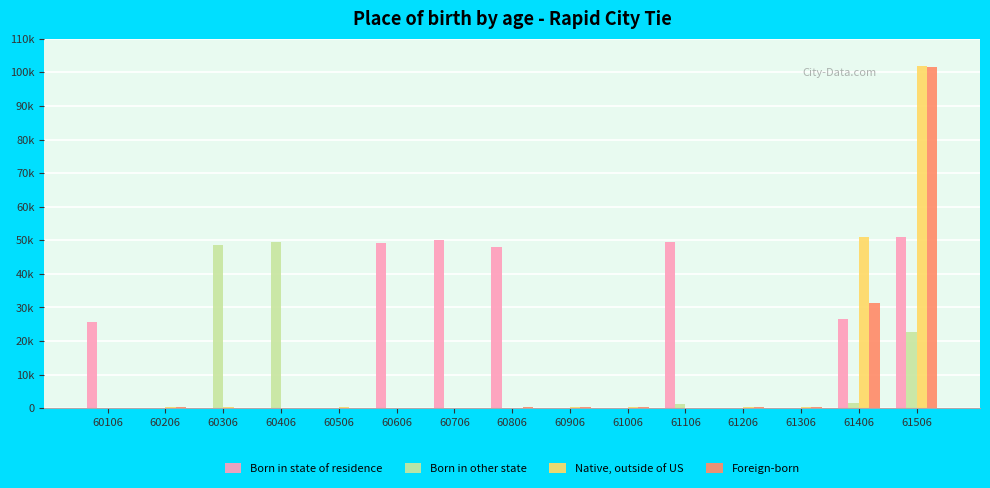

Are the bars horizontal?

No